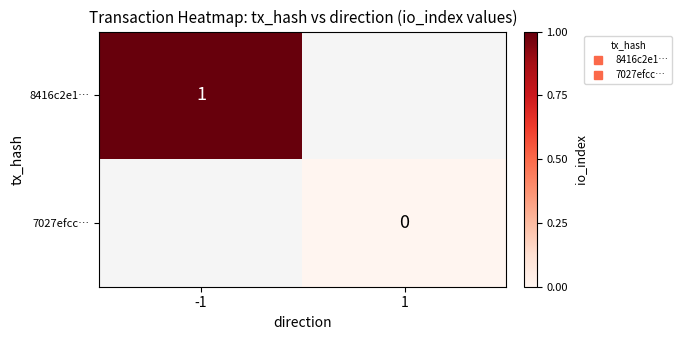

Rank the categories by 7027efcc… value from highest to lowest.

-1, 1